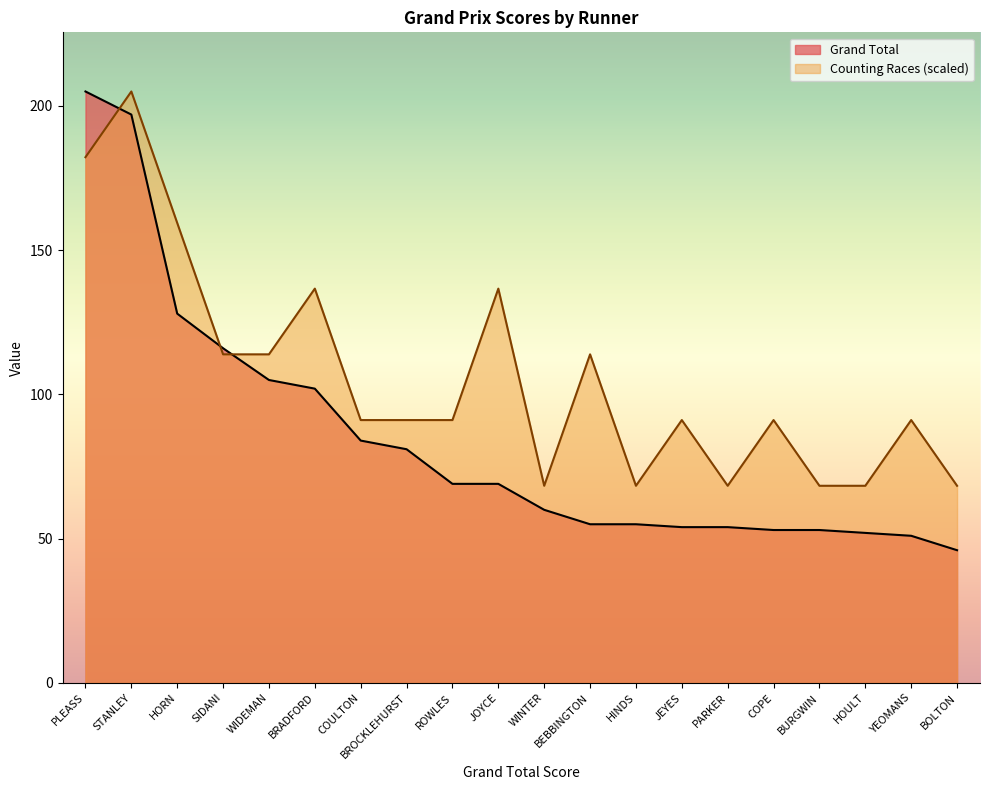

Reading left to right, extract all data points from this chart.

Grand Total: 205.0	197.0	128.0	116.0	105.0	102.0	84.0	81.0	69.0	69.0	60.0	55.0	55.0	54.0	54.0	53.0	53.0	52.0	51.0	46.0
Counting Races: 182.2	205.0	159.4	113.9	113.9	136.7	91.1	91.1	91.1	136.7	68.3	113.9	68.3	91.1	68.3	91.1	68.3	68.3	91.1	68.3